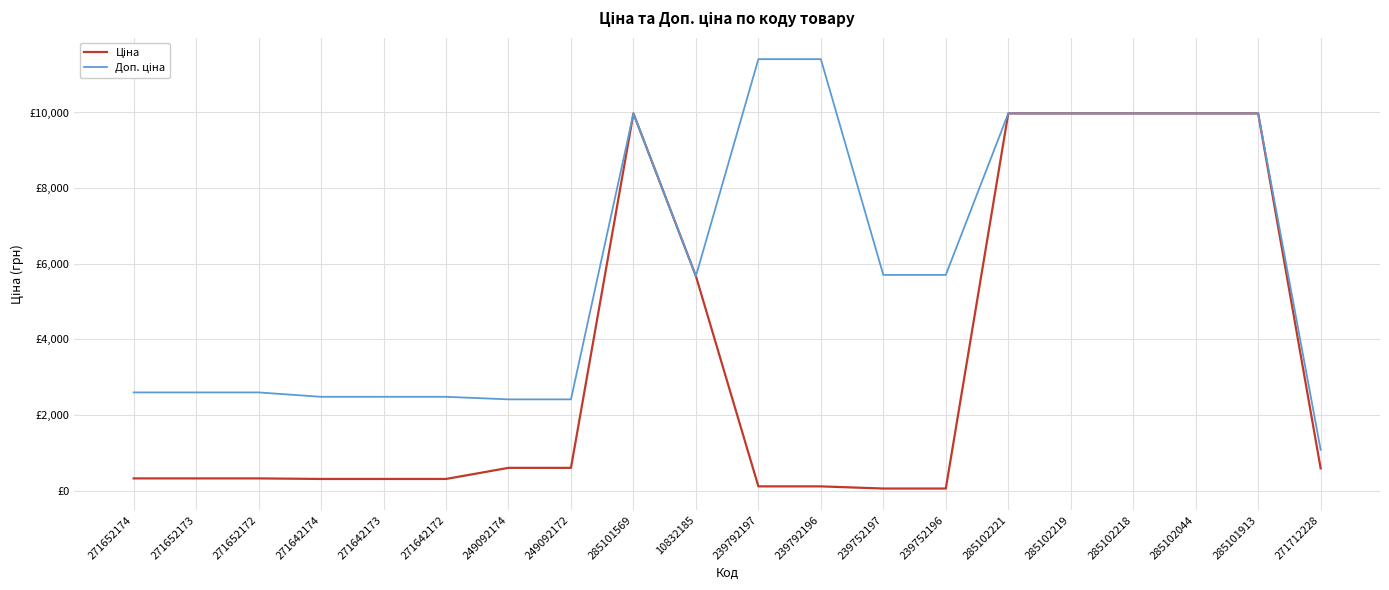

What is the difference between the Доп. ціна values at 239792197 and 271642174?

8927.6